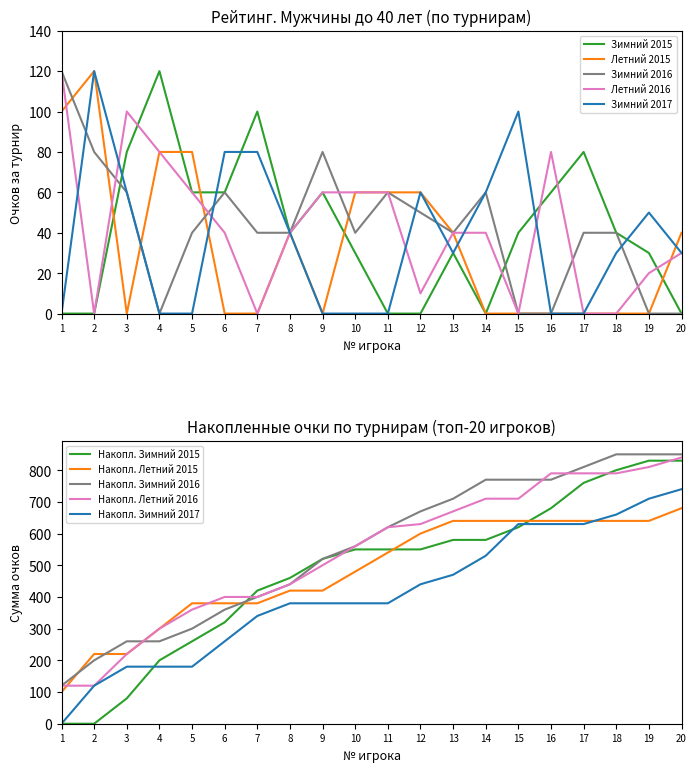

What is the difference between the highest and lowest values at 10?

60